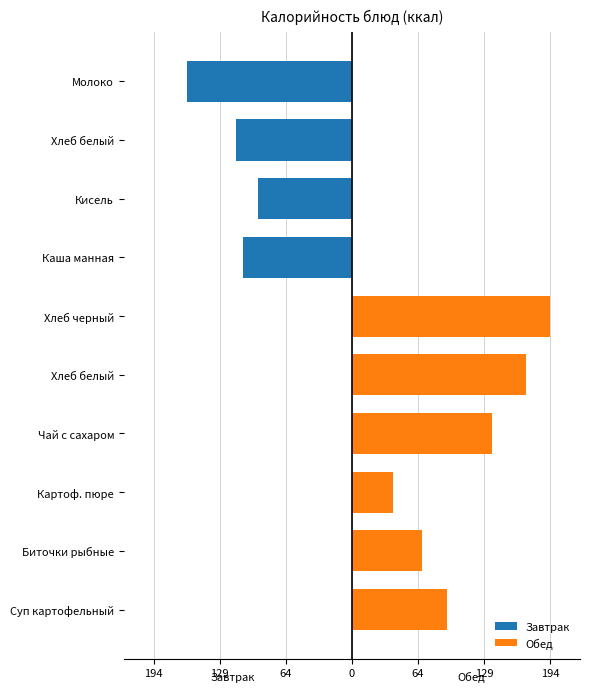

Which series has the largest range (max minus min)?

Обед